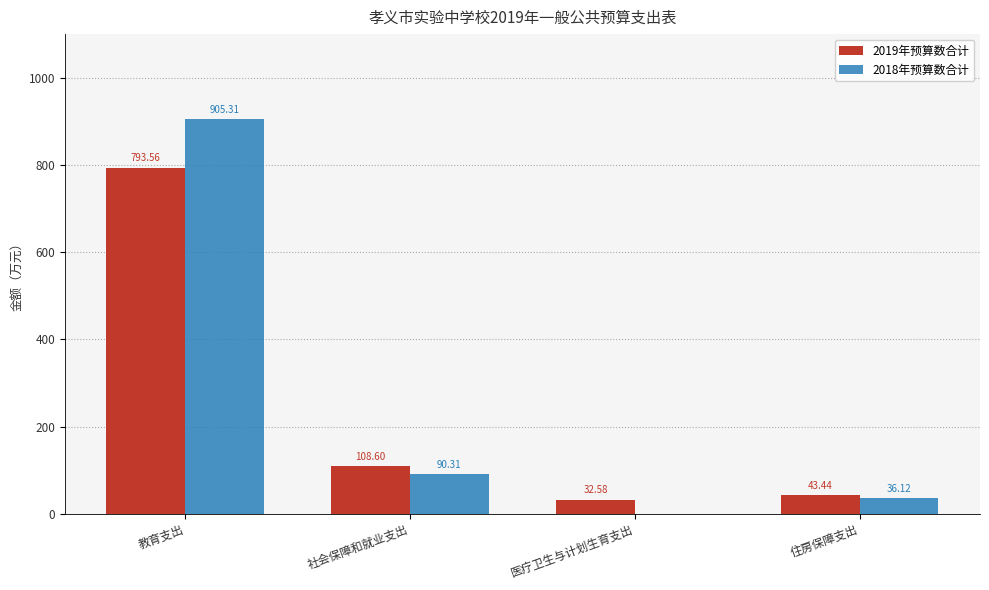

What is the greatest value displayed?

905.3